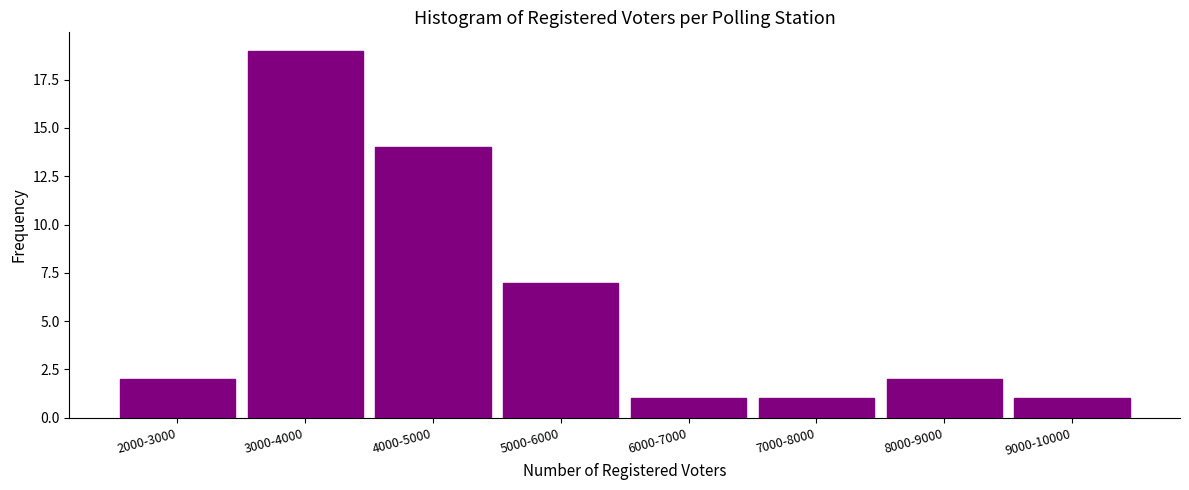

Reading left to right, list all the values displayed in this chart.

2000-3000=2	3000-4000=19	4000-5000=14	5000-6000=7	6000-7000=1	7000-8000=1	8000-9000=2	9000-10000=1